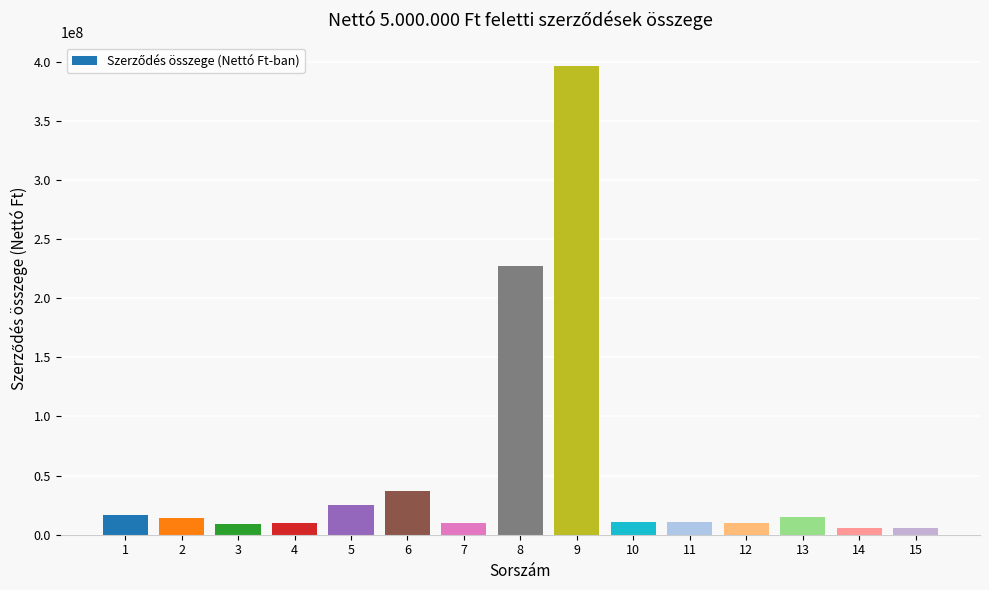

How many bars are there in total?

15